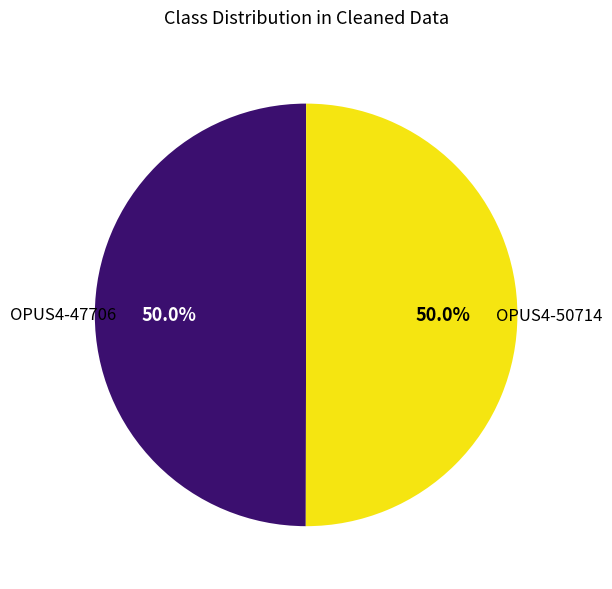

To the nearest percent, what portion does OPUS4-50714 represent?

50%